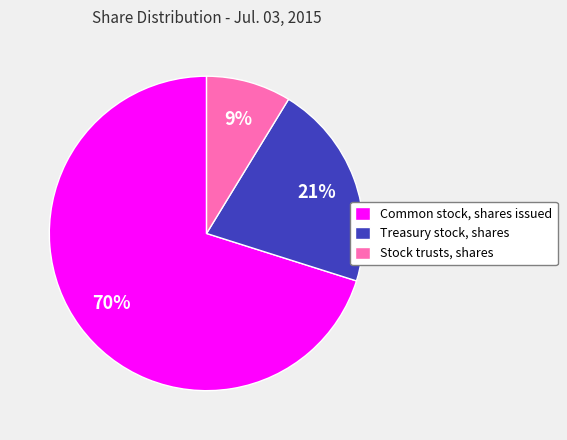

What percentage is the Stock trusts, shares slice, to the nearest percent?

9%